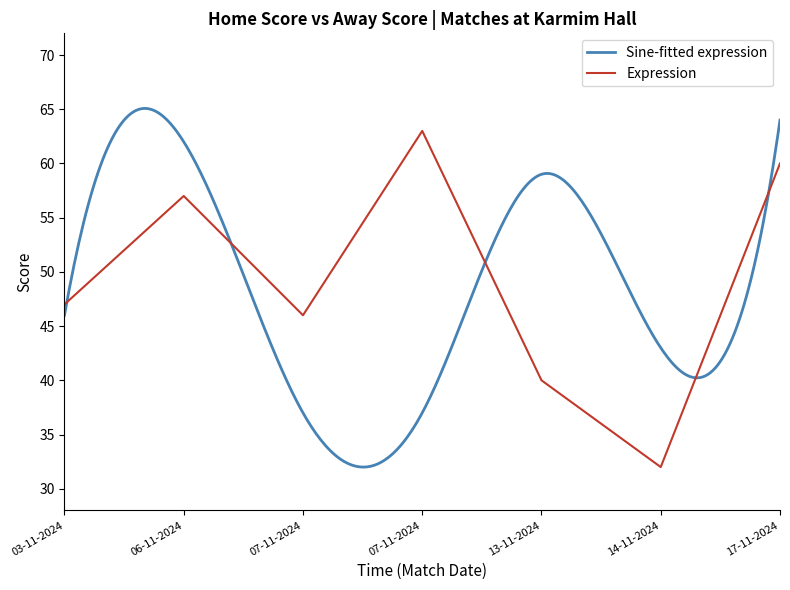

List the labels in order of value, smallest first.

14-11-2024, 13-11-2024, 07-11-2024, 03-11-2024, 06-11-2024, 17-11-2024, 07-11-2024